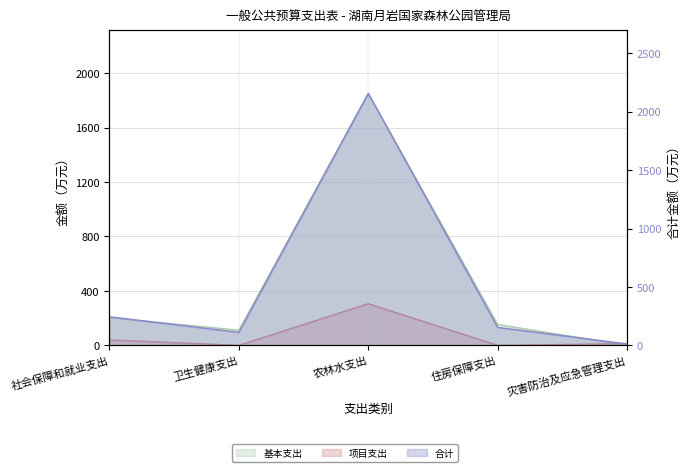

Reading left to right, list all the values displayed in this chart.

合计: 社会保障和就业支出=244.4	卫生健康支出=111.2	农林水支出=2156.4	住房保障支出=153.2	灾害防治及应急管理支出=12.6
基本支出: 社会保障和就业支出=204.4	卫生健康支出=111.2	农林水支出=1850.4	住房保障支出=153.2	灾害防治及应急管理支出=0.0
项目支出: 社会保障和就业支出=40.0	卫生健康支出=0.0	农林水支出=306.0	住房保障支出=0.0	灾害防治及应急管理支出=12.6